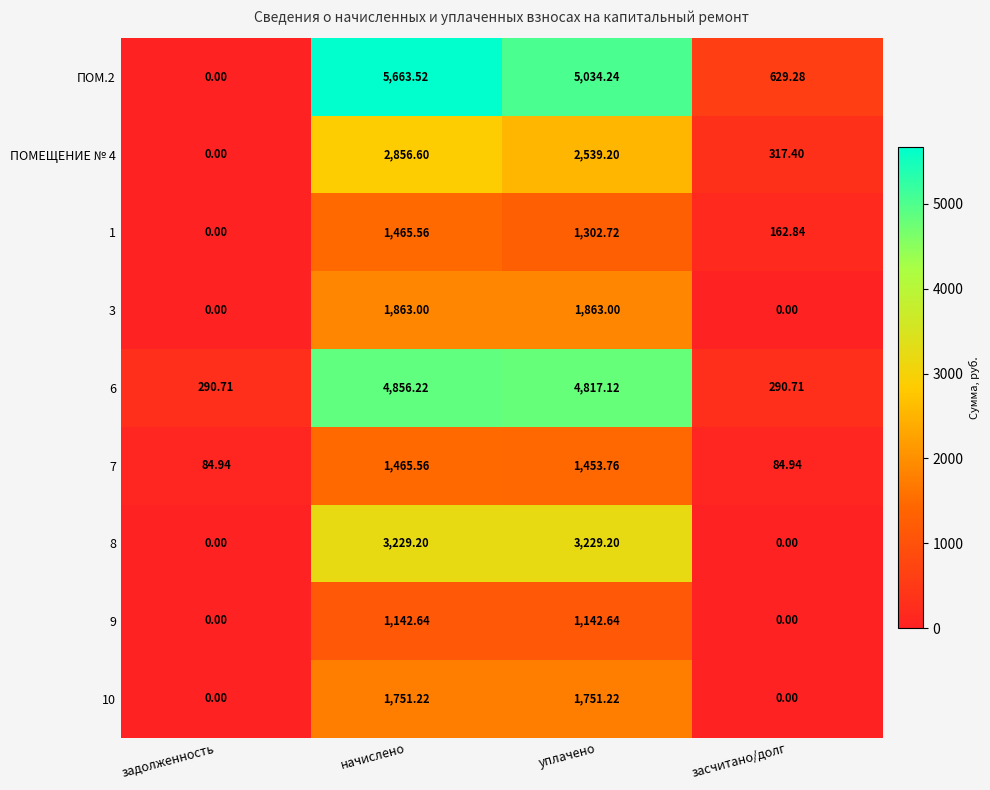

Count the number of categories in the chart.

4